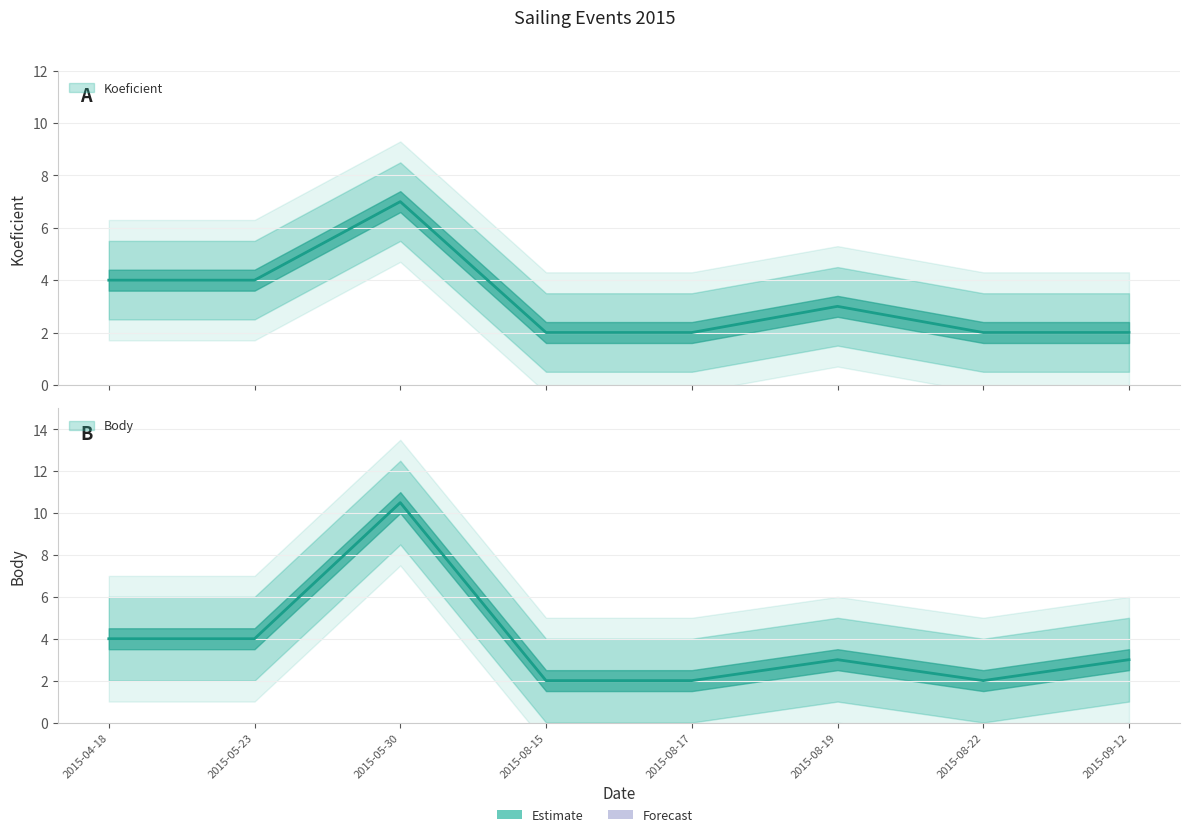

Which series has the largest total across all categories?

Body